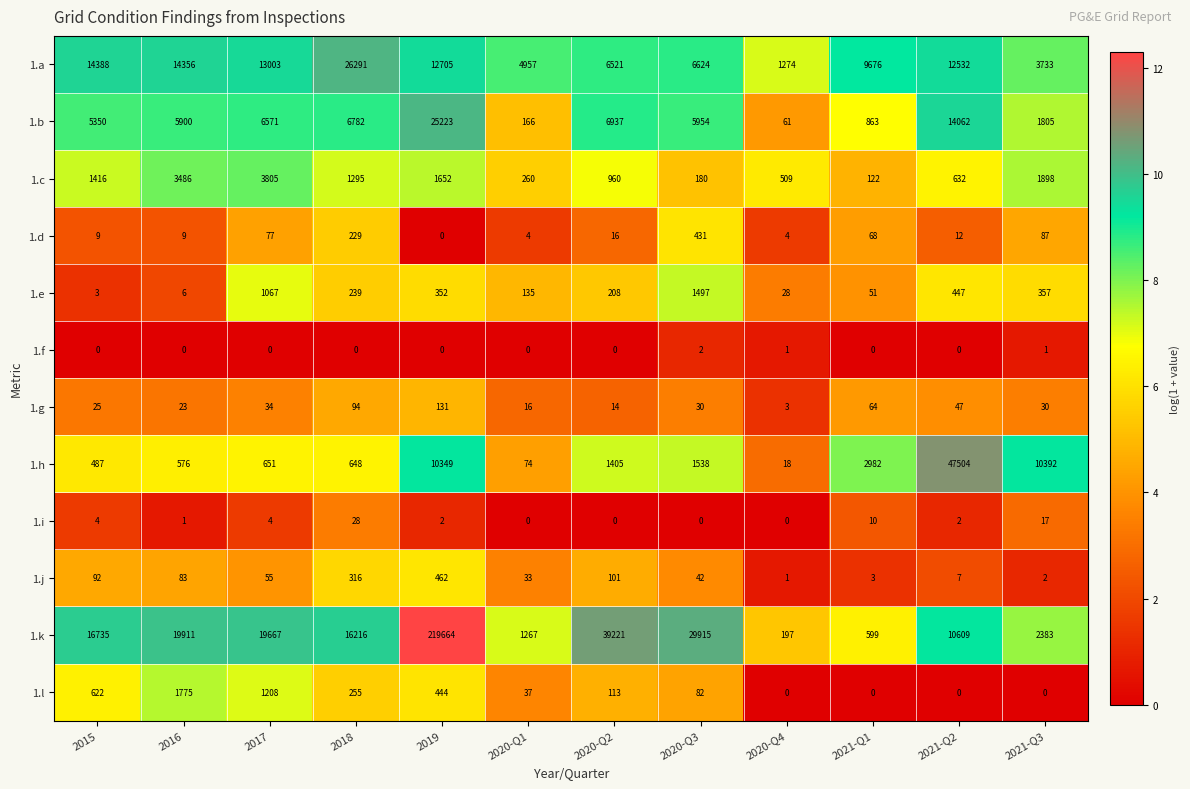

List the series in order of their peak value, lowest first.

1.f, 1.i, 1.g, 1.d, 1.j, 1.e, 1.l, 1.c, 1.b, 1.a, 1.h, 1.k